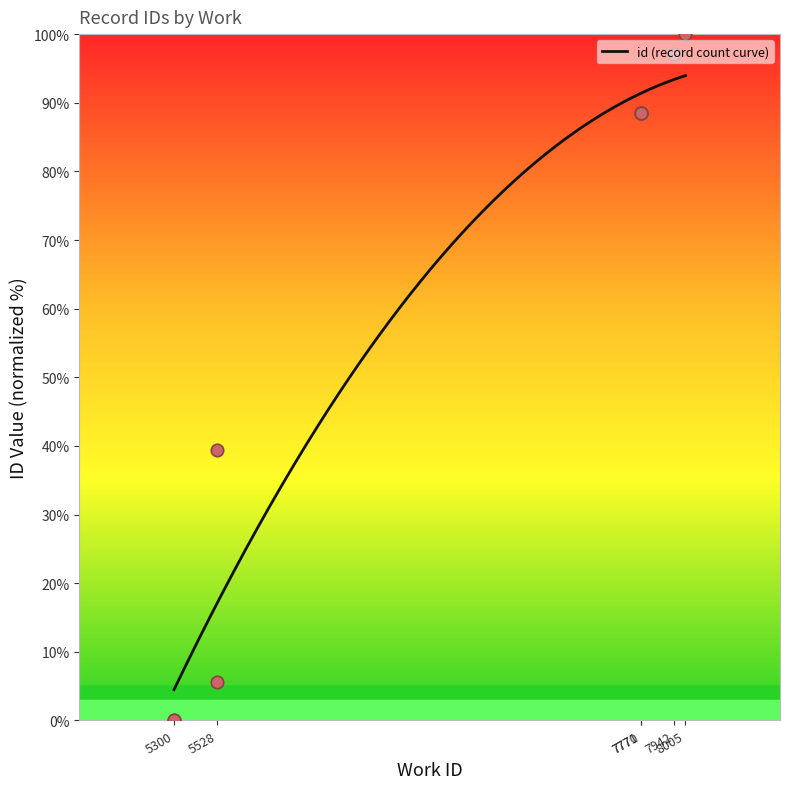

Between 8005 and 7771, which is larger?

8005